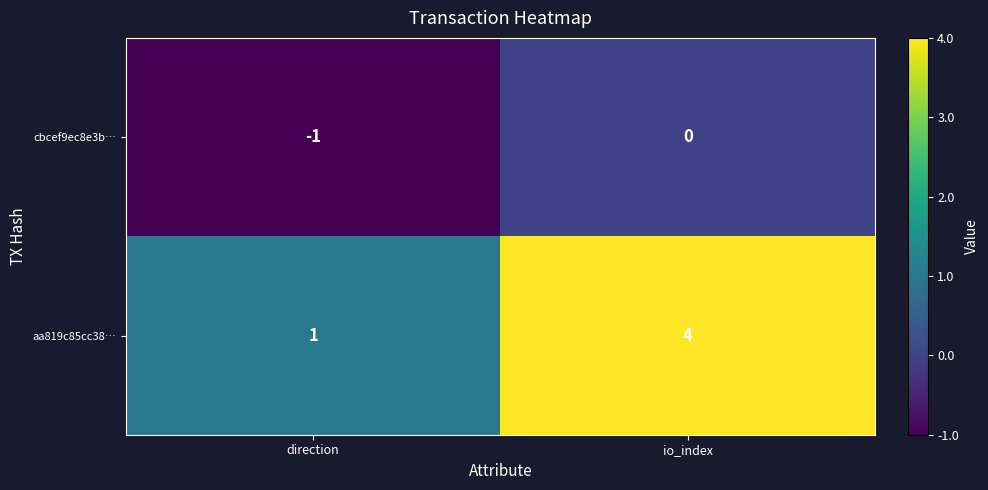

Is it true that cbcef9ec8e3b… equals 1 at io_index?

False